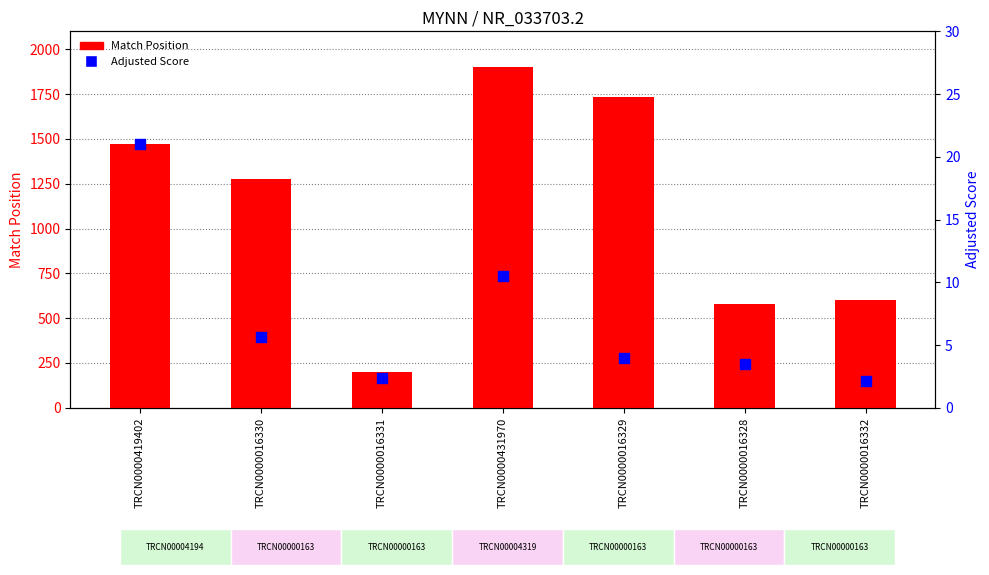

Is the value of Match Position at TRCN0000419402 greater than the value of Adjusted Score at TRCN0000016328?

Yes